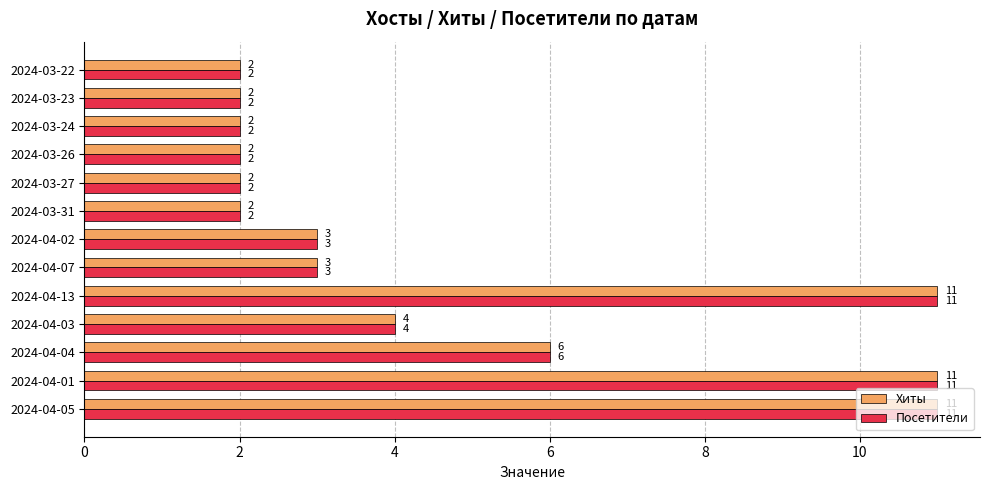

What is the approximate value of Хиты at 2024-04-02?

3